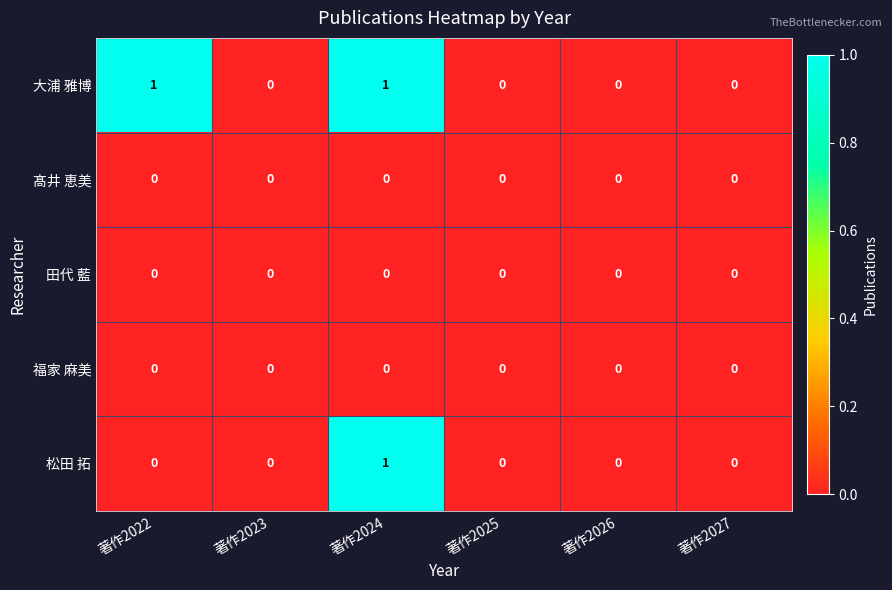

Which series changed the most between 著作2022 and 著作2027?

大浦 雅博